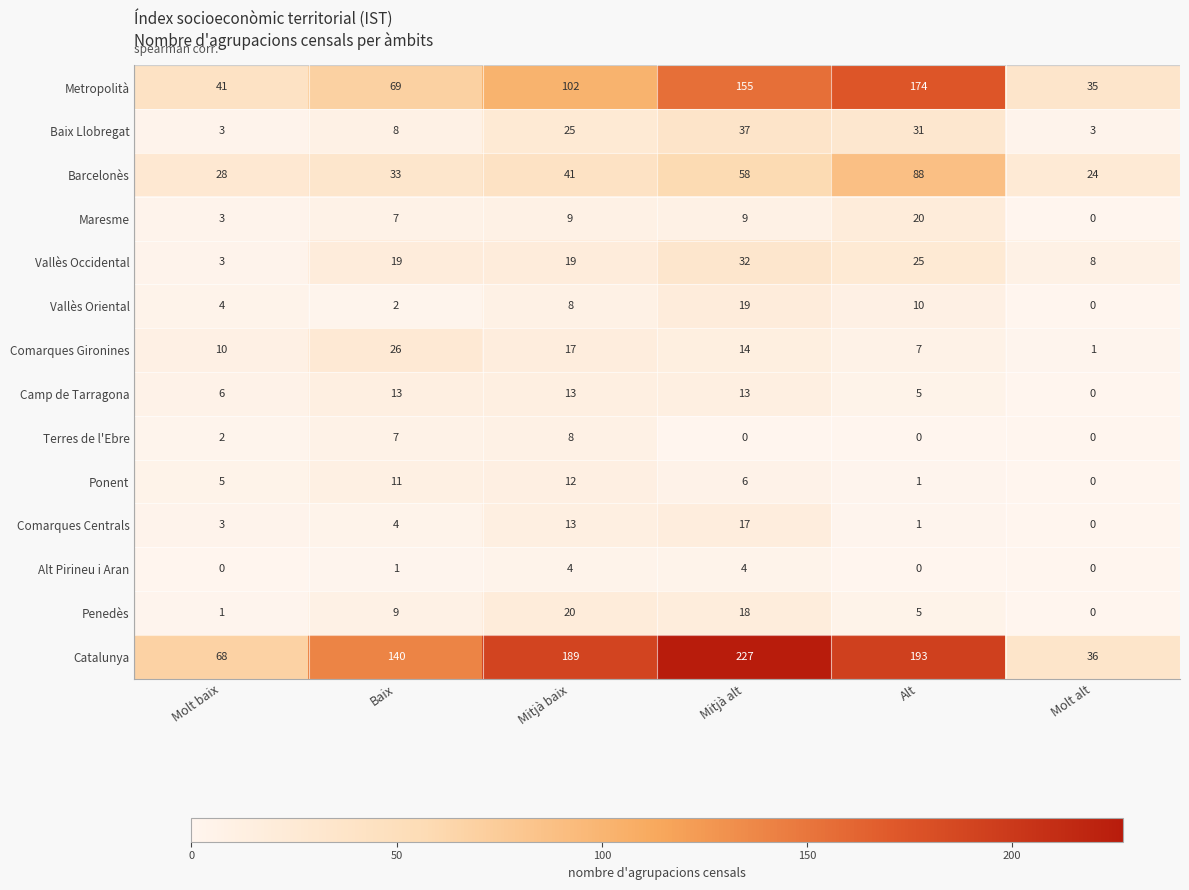

List the labels in order of Comarques Centrals value, largest first.

Mitjà alt, Mitjà baix, Baix, Molt baix, Alt, Molt alt